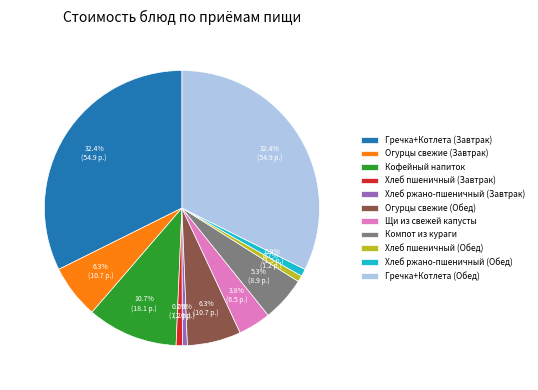

True or false: Кофейный напиток accounts for 23% of the total.

False